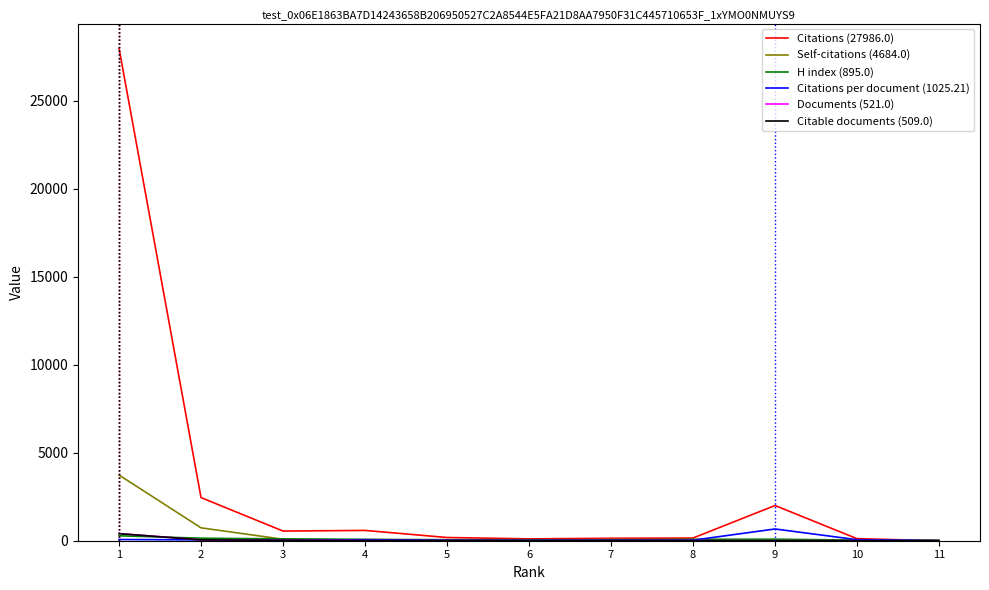

Which series has the largest range (max minus min)?

Citations (27986.0)